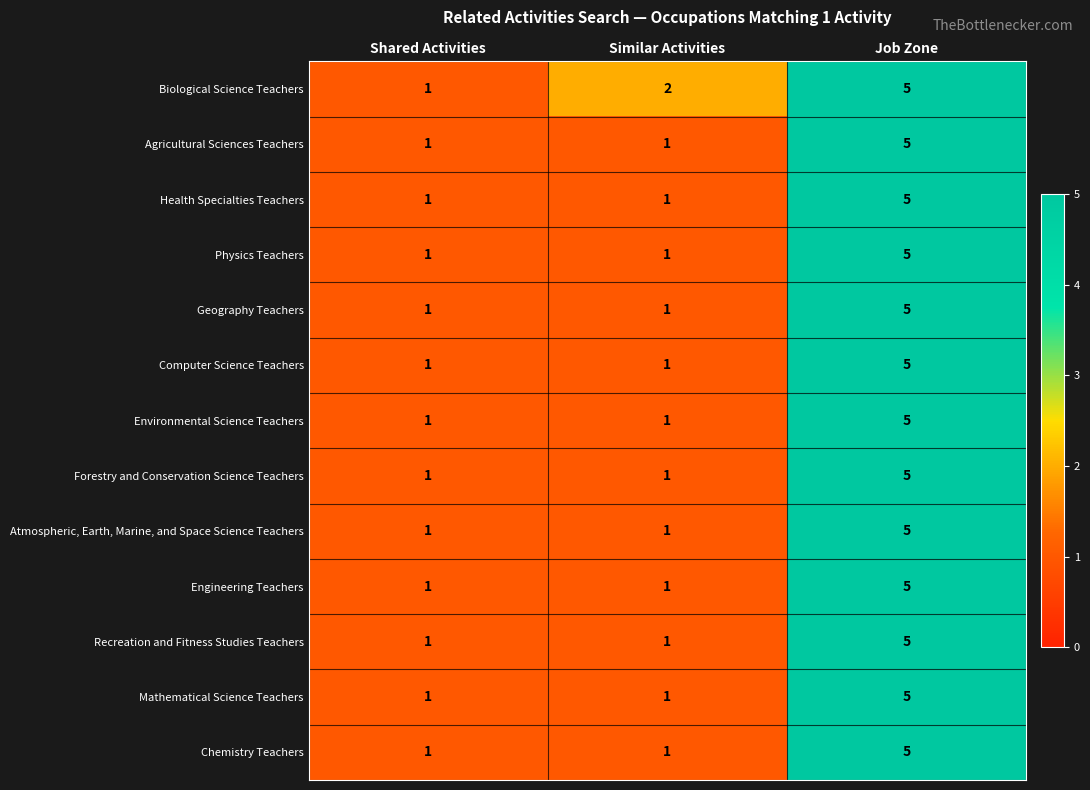

What is the maximum value for Agricultural Sciences Teachers?

5